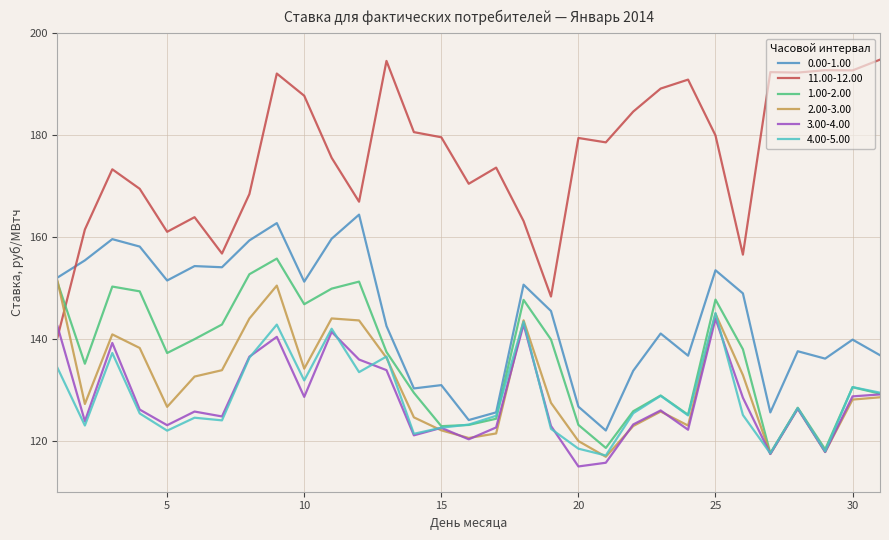

What is the minimum value shown in the chart?

115.0